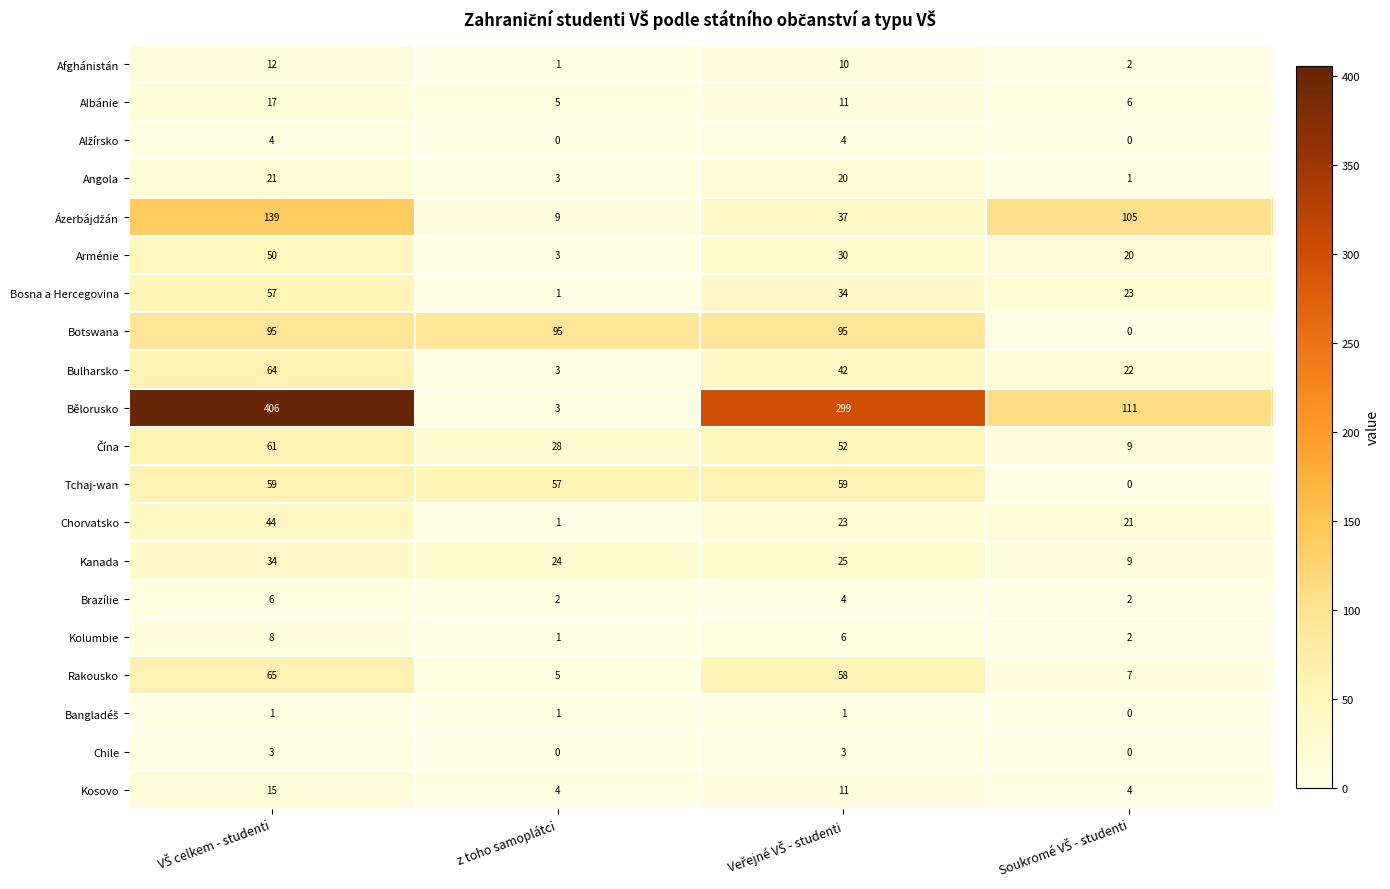

Which series has the widest spread of values?

Bělorusko